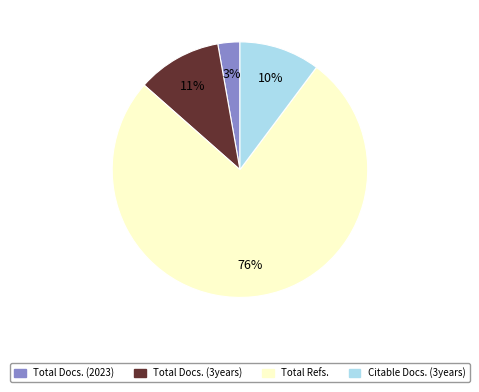

Does Total Docs. (2023) represent more than half of the total?

No